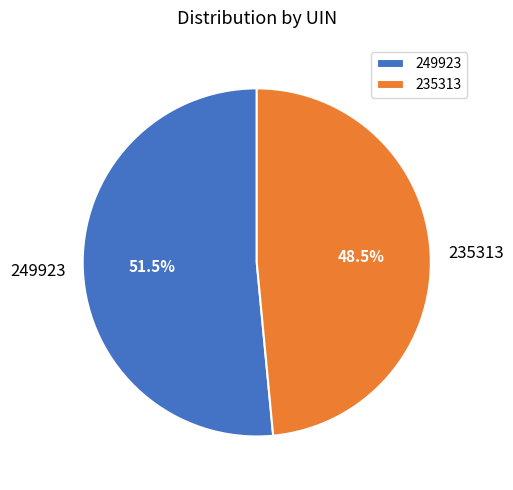

Which category accounts for the majority?

249923